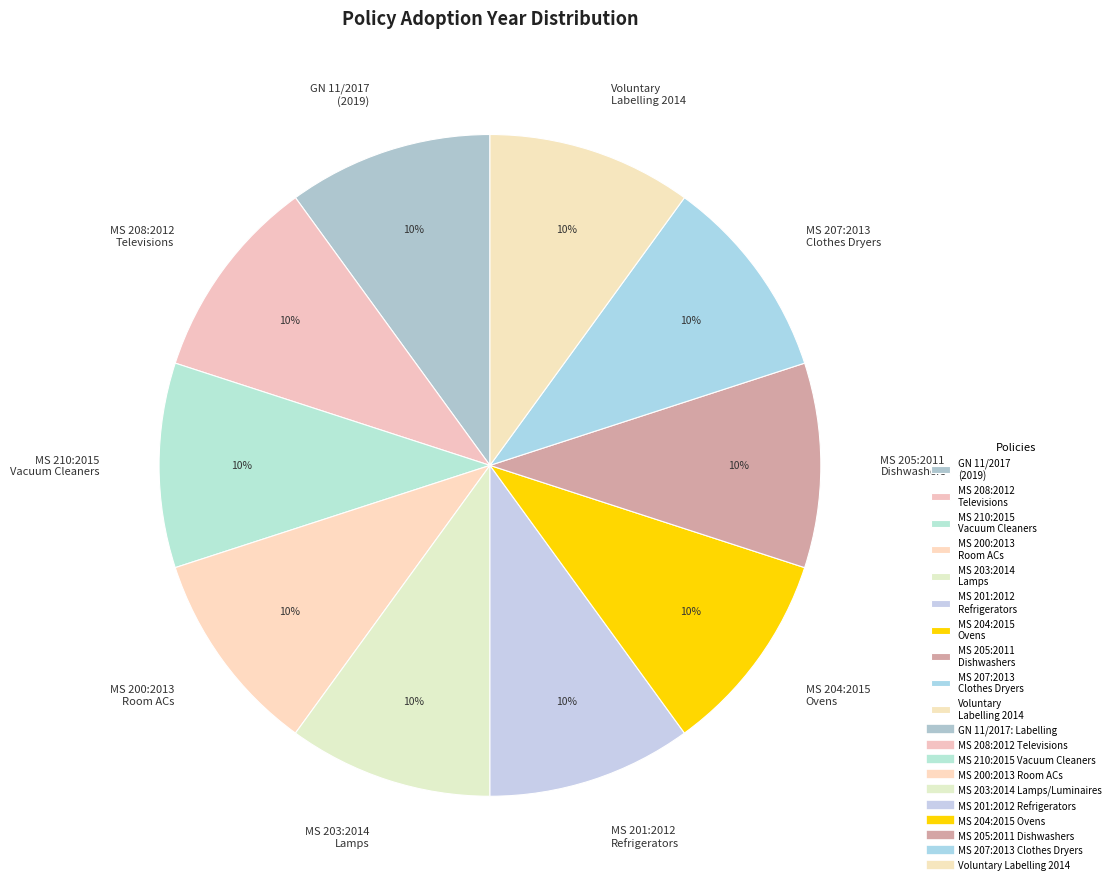

Is the sum of Voluntary Labelling 2014 and MS 204:2015 Ovens greater than half?

No